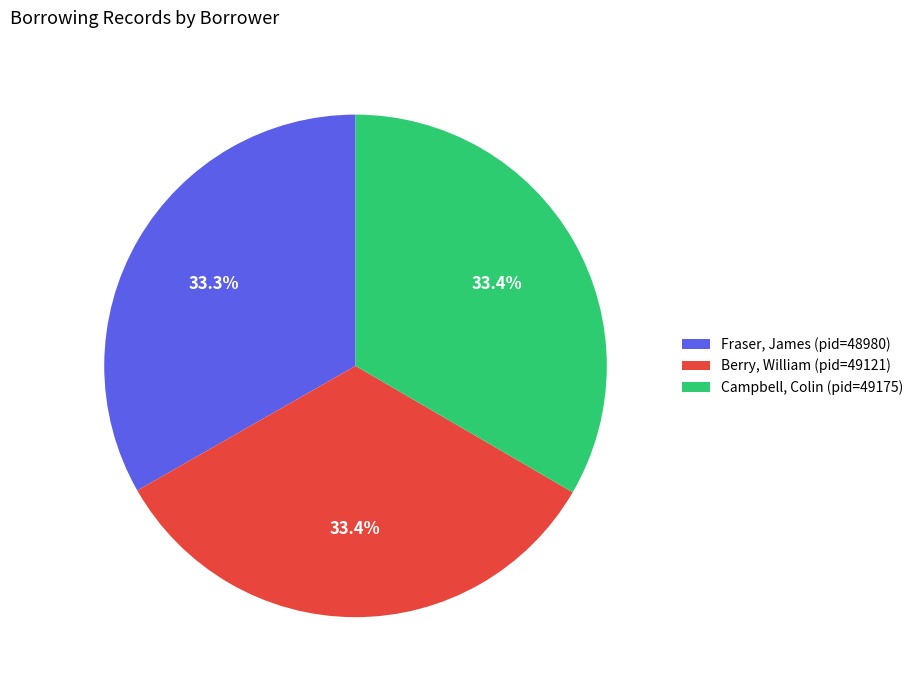

Count the number of slices in the pie.

3